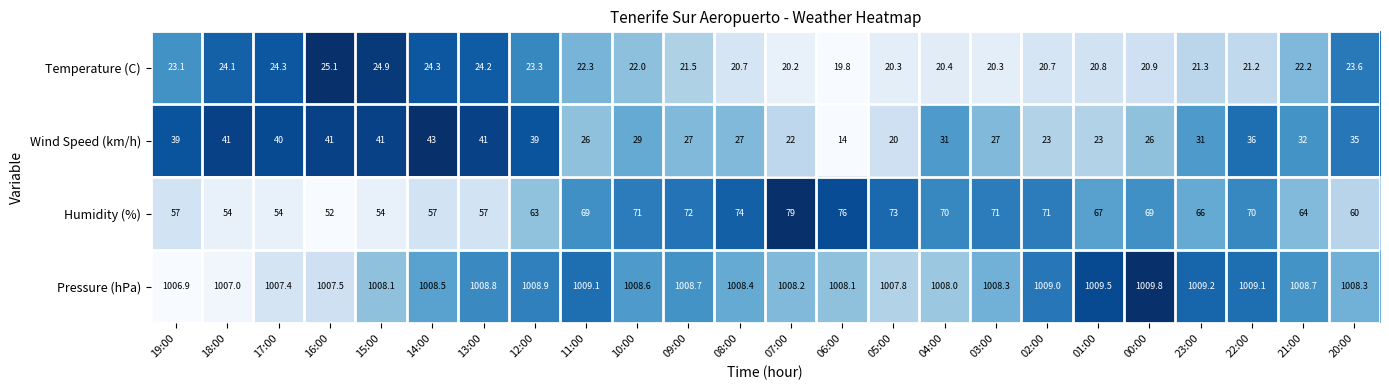

Which series changed the most between 16:00 and 02:00?

Humidity (%)